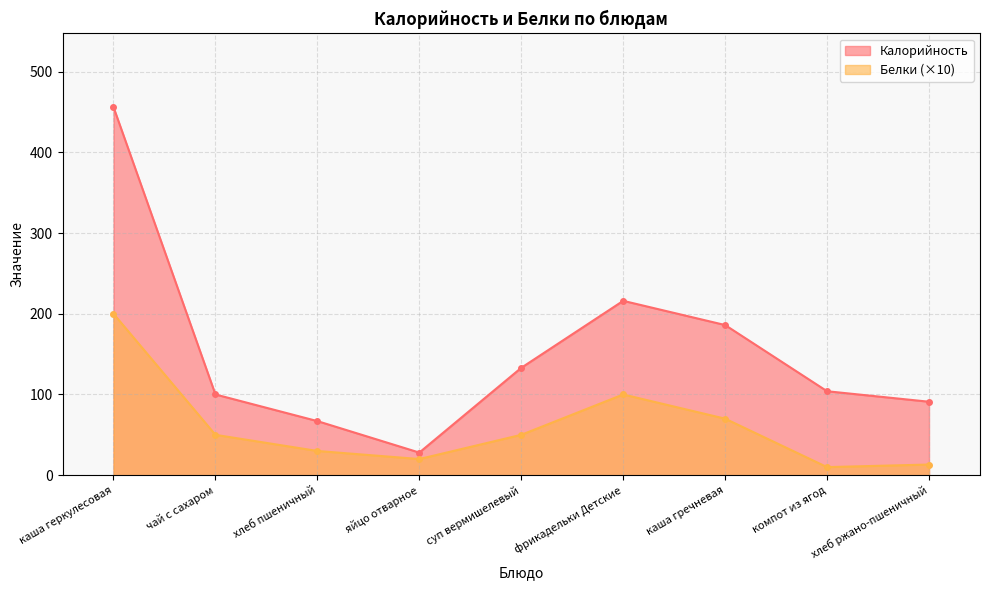

Reading left to right, transcribe all the data shown in this chart.

Калорийность: 456.0	100.0	67.0	28.0	133.0	216.0	186.0	104.0	91.0
Белки: 200.0	50.0	30.0	20.0	50.0	100.0	70.0	10.0	13.2